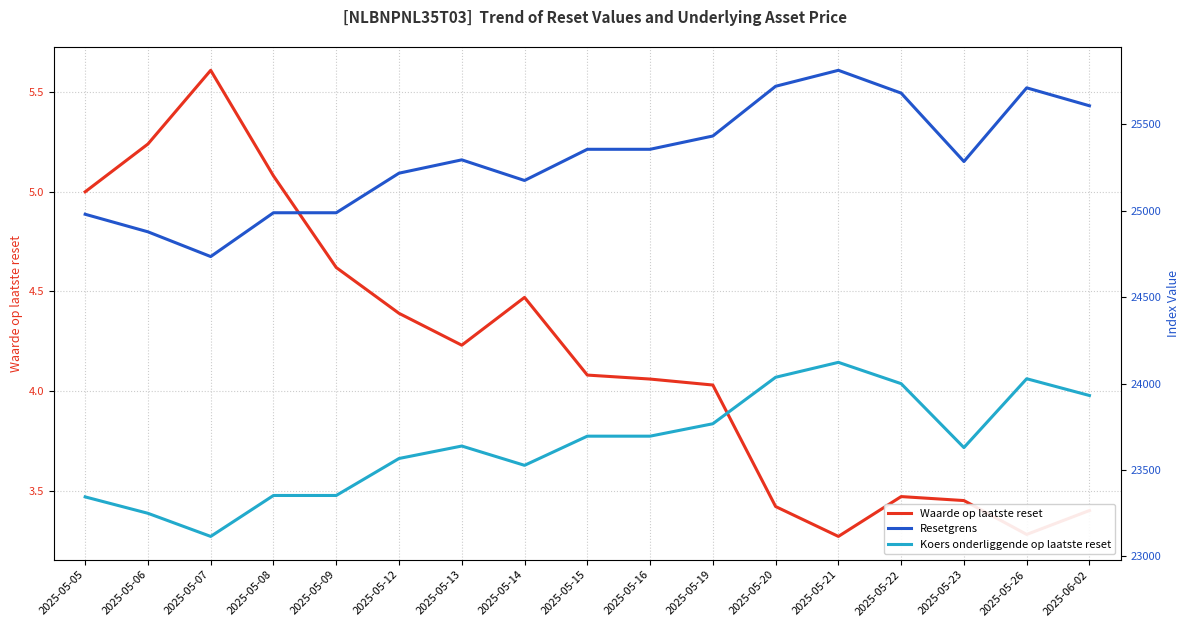

Is the value of Koers onderliggende op laatste reset at 2025-05-06 greater than the value of Waarde op laatste reset at 2025-05-23?

Yes